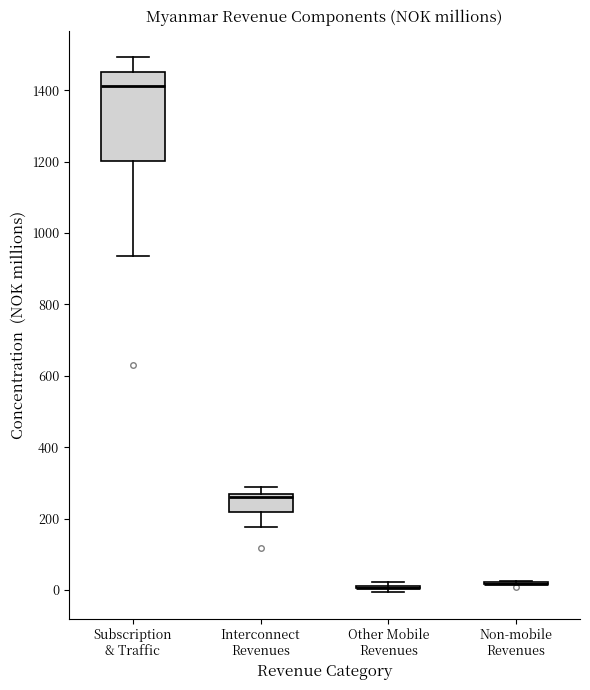

Reading left to right, read every box against the y-axis: the position of its median line, the range the box covers, and the ends of its whiskers. The values are not printed on the chart, so give them approximately, as read against the axis.

Subscription & Traffic: median 1420, box 1200 to 1460, whiskers 940 to 1500
Interconnect Revenues: median 260 (just below the box's upper edge), box 220 to 260, whiskers 180 to 280
Other Mobile Revenues: box collapsed to a line at 0, whiskers 0 to 20
Non-mobile Revenues: box collapsed to a line at 20, whiskers 20 to 20